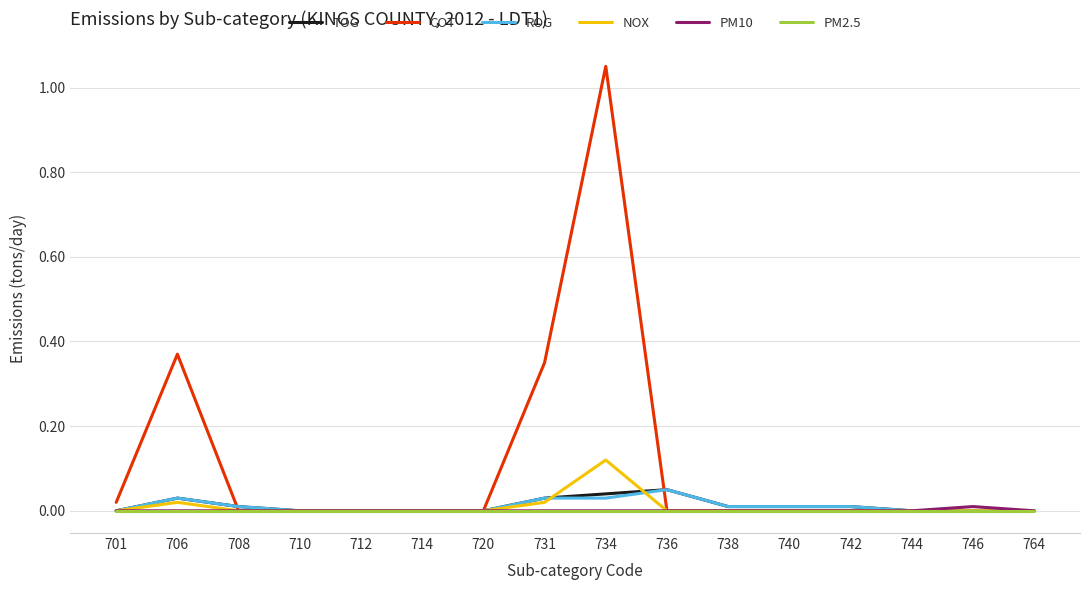

True or false: PM10 has more than 0 points higher than both neighbors.

True